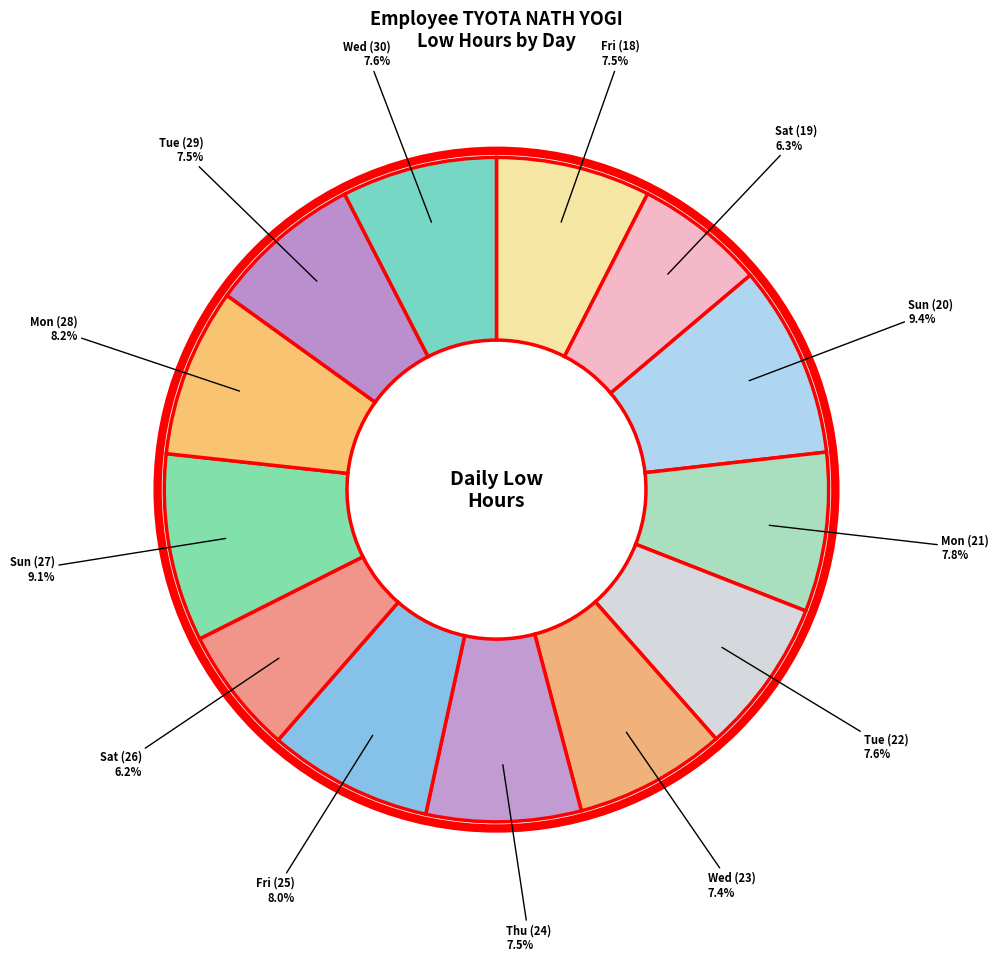

Count the number of slices in the pie.

13